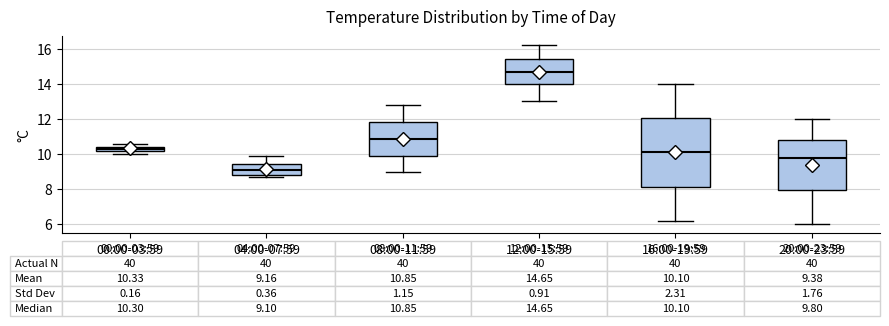

Comparing the boxes themselves (not the whiskers), which one is the tallest?

16:00-19:59